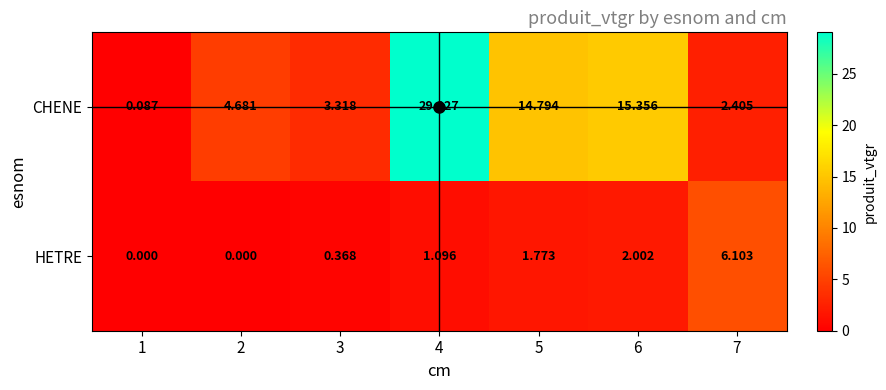

At 2, list the series in order from largest to smallest.

CHENE, HETRE